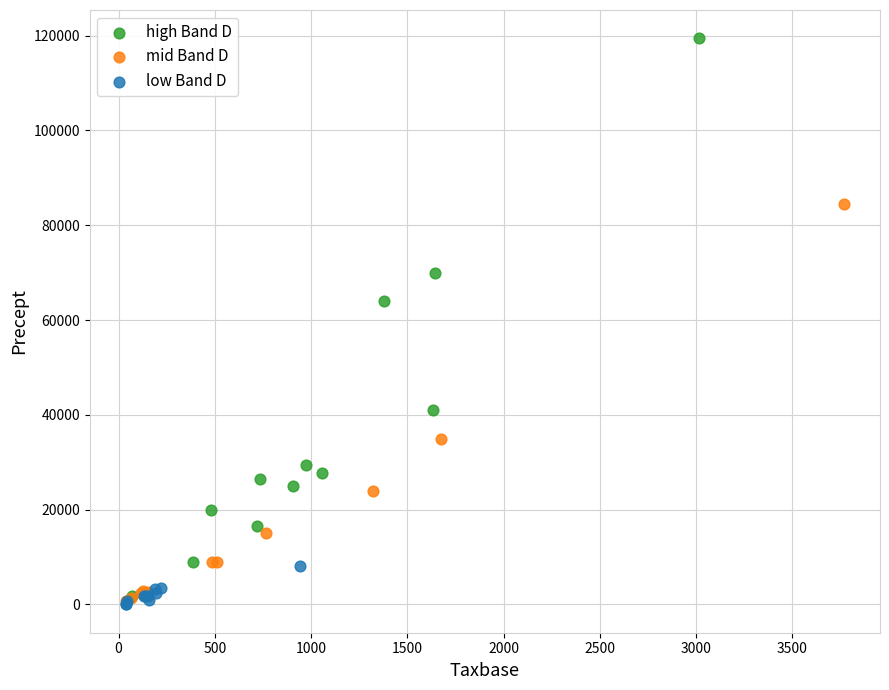

Which series reaches the maximum Y coordinate?

high Band D